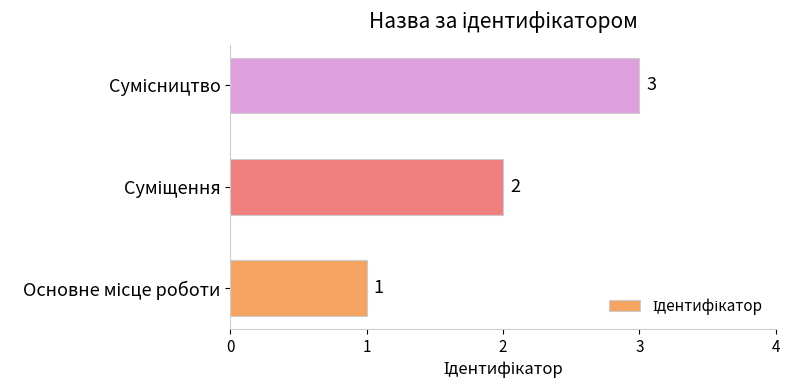

What is the difference between the maximum and minimum values?

2